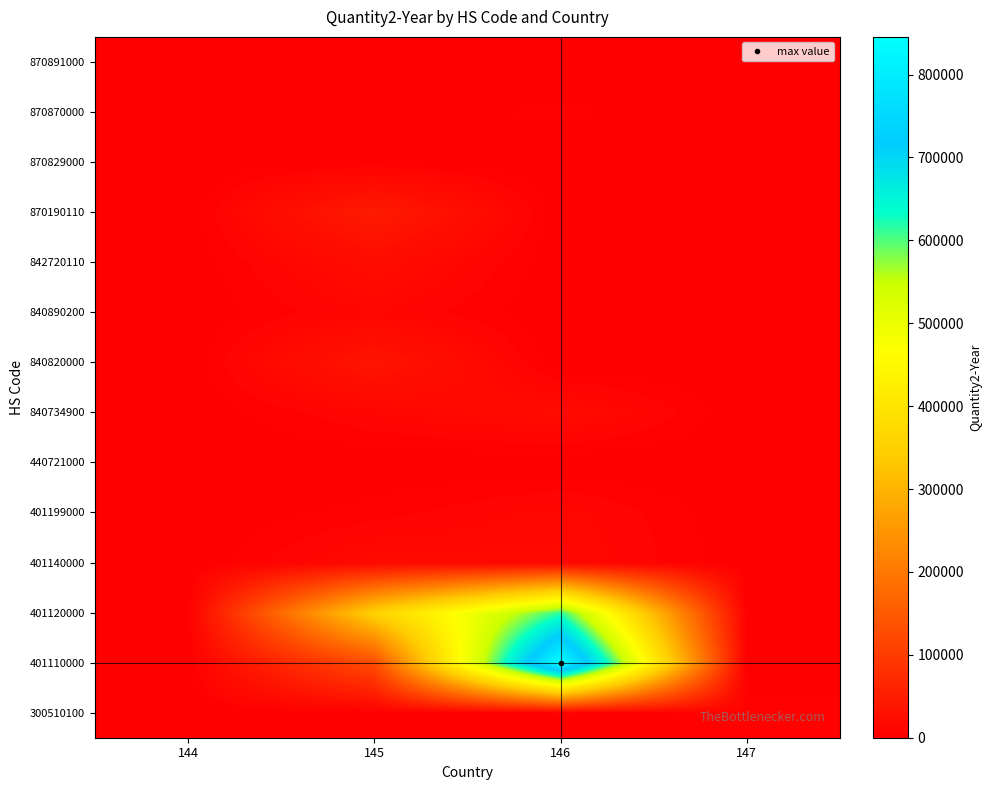

What is the greatest value displayed?

845465